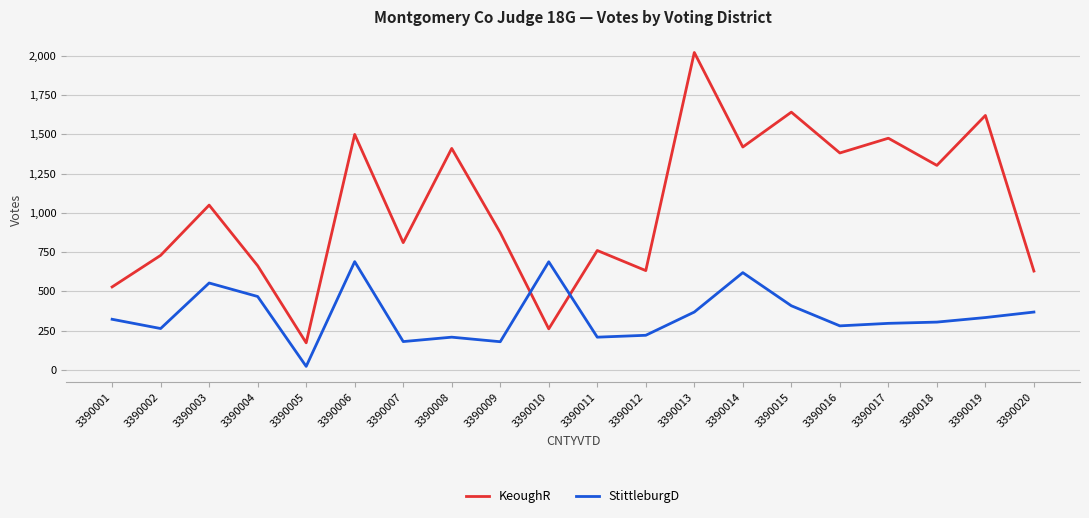

Read the KeoughR value at 3390007, to the nearest 50.

800